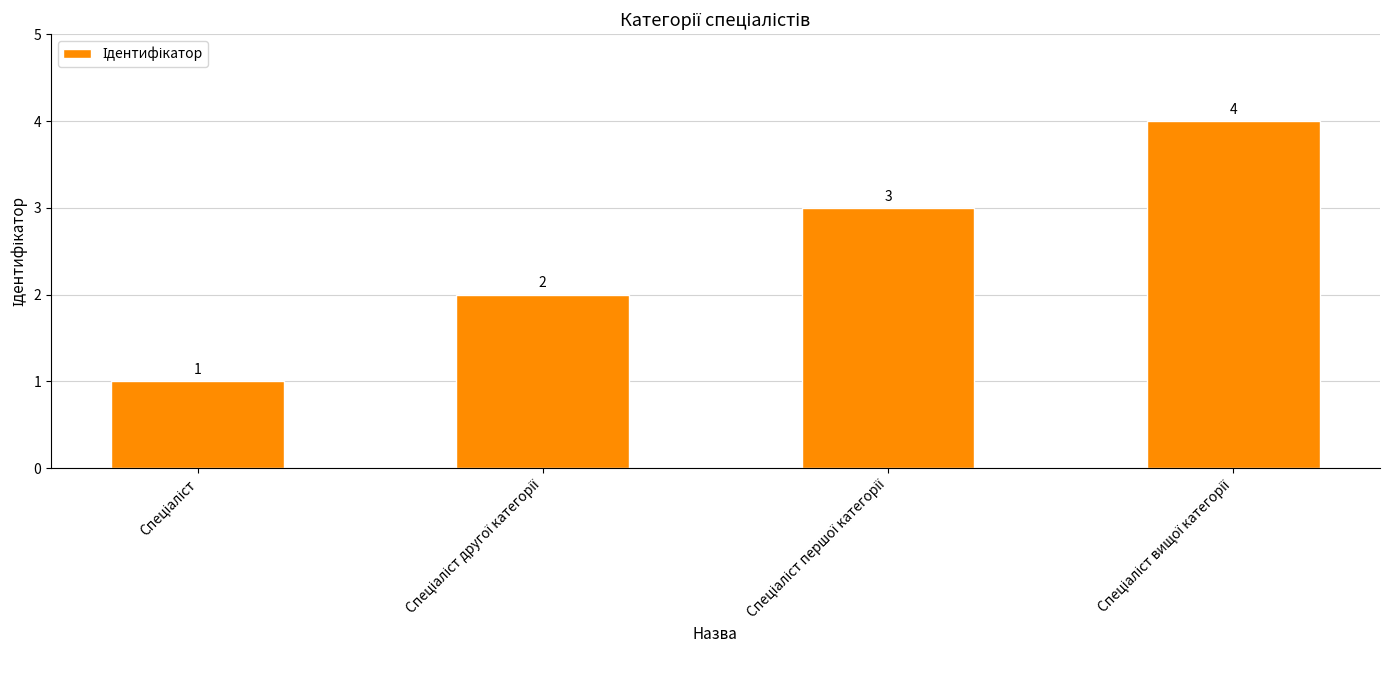

What is the value of the 3rd bar from the left?

3